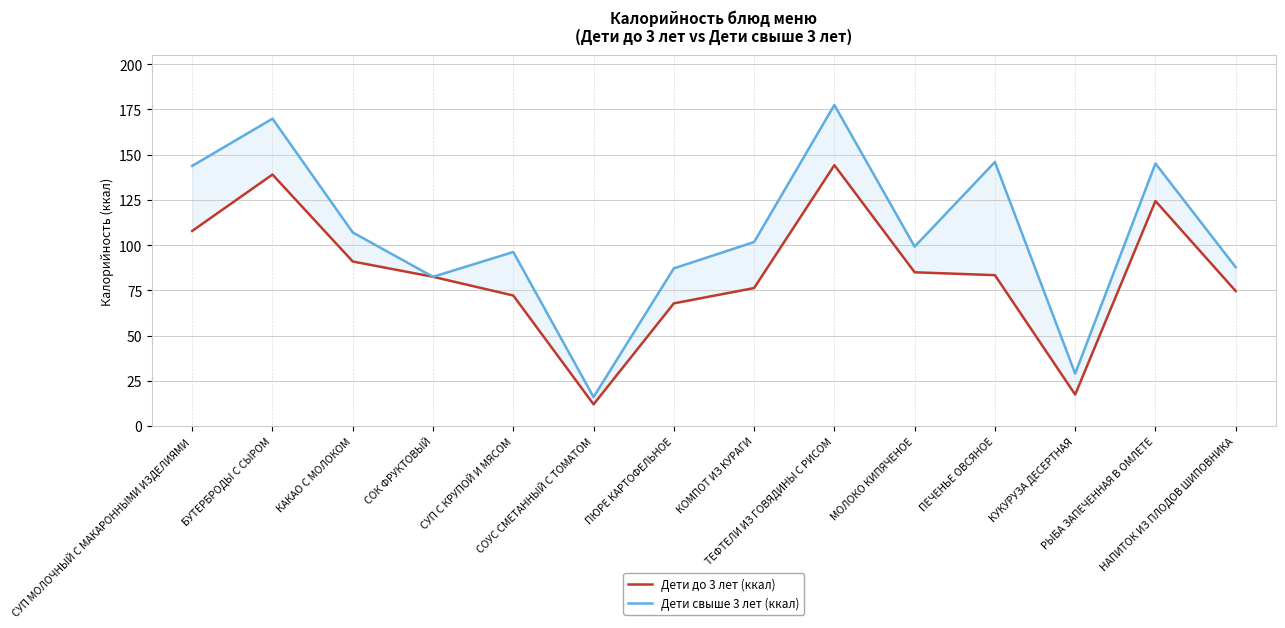

Where is Дети свыше 3 лет (ккал) nearest to the value 96?

СУП С КРУПОЙ И МЯСОМ